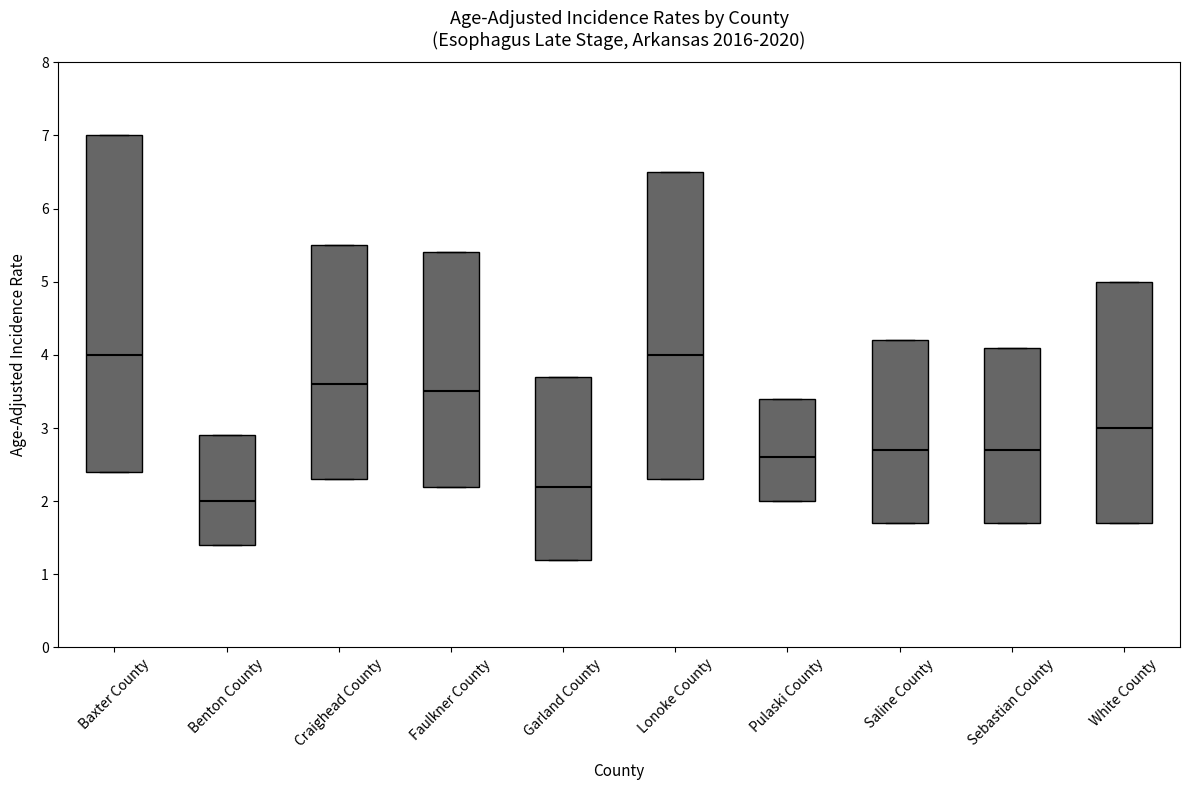

Comparing the boxes themselves (not the whiskers), which one is the tallest?

Baxter County